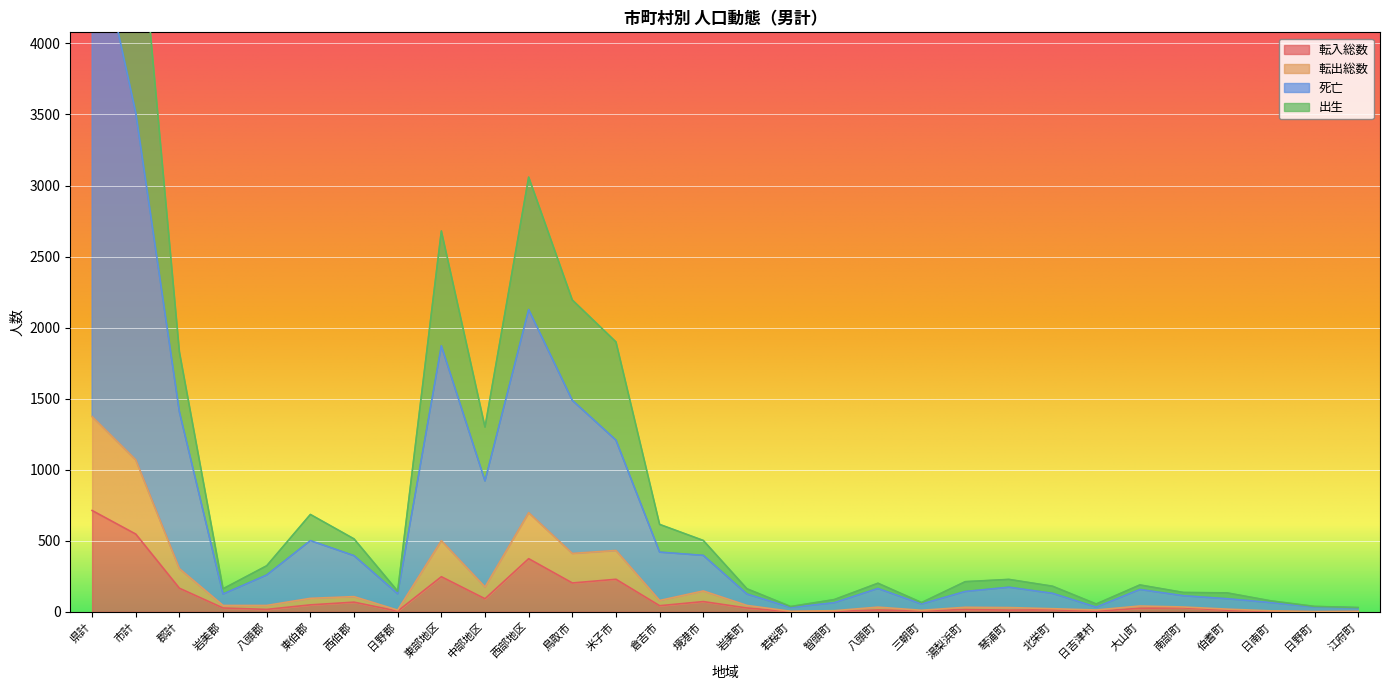

True or false: 転入総数 has a value of 43 at 倉吉市.

True